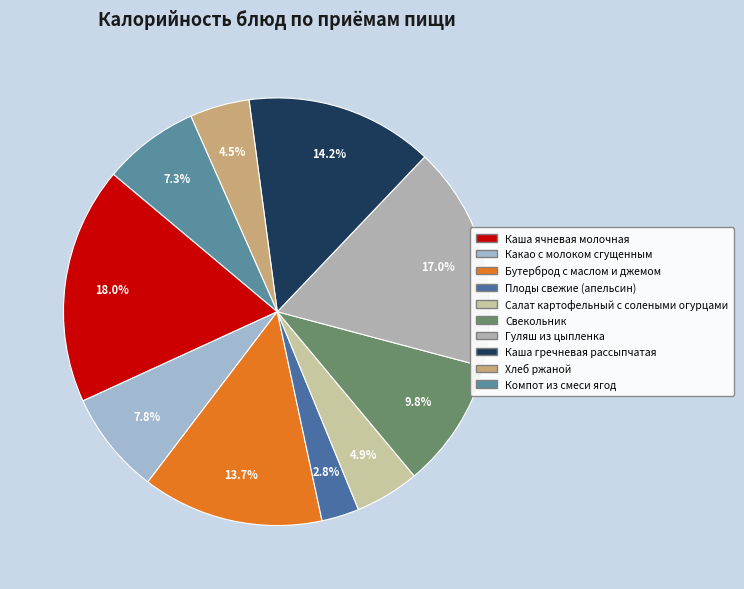

Does any single category account for the majority?

No